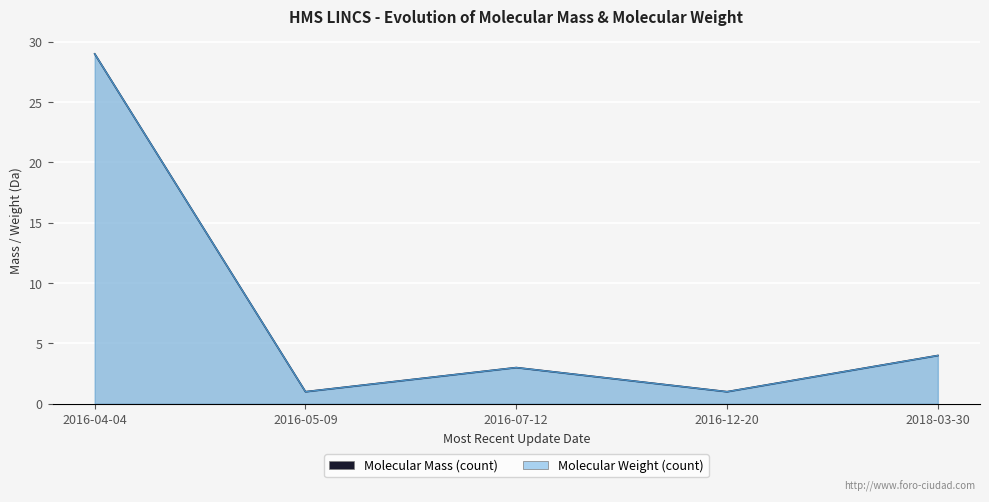

What is the total value across all series at 2018-03-30?

8